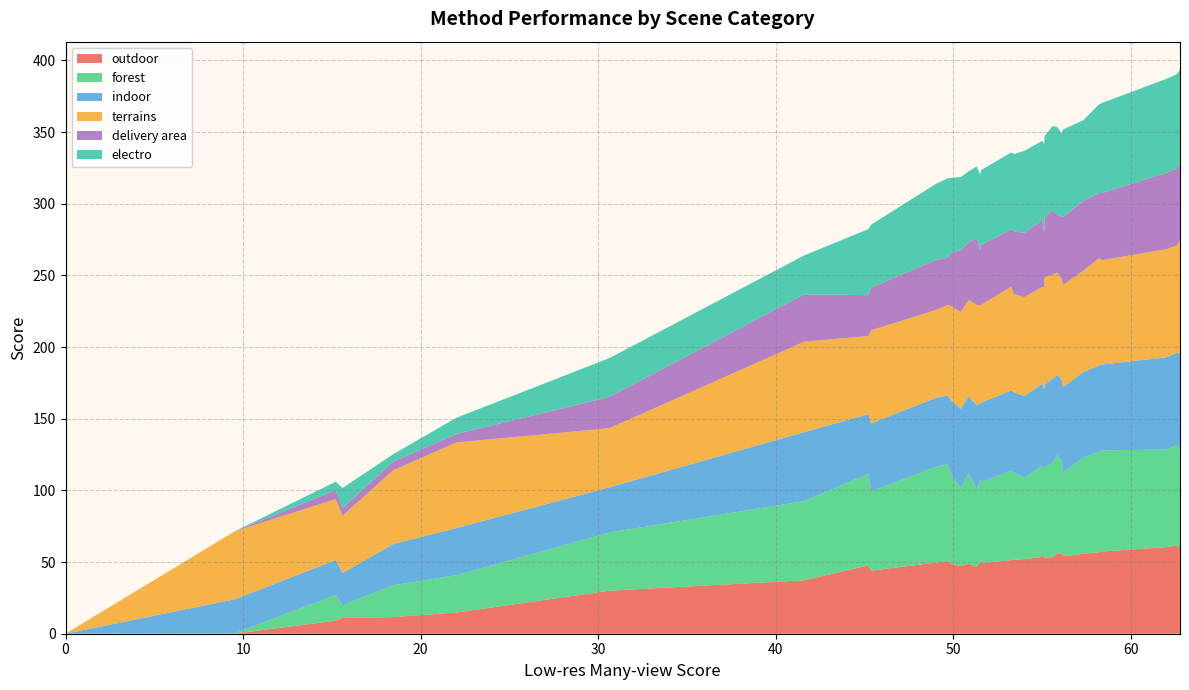

Reading left to right, list all the values displayed in this chart.

outdoor: 60.5	61.4	60.4	57.4	56.9	55.8	54.0	55.6	55.8	53.4	53.1	55.3	53.6	52.0	51.6	51.4	49.2	50.2	46.5	49.0	47.2	48.7	50.7	49.6	44.0	47.7	37.3	30.0	14.8	11.6	10.9	9.1	9.1	0.1	0.0
forest: 68.8	70.2	68.1	70.5	70.2	67.2	58.6	65.2	68.8	65.6	62.7	60.2	63.7	56.8	60.8	62.2	57.0	57.2	54.3	63.0	54.6	61.8	67.4	66.8	55.3	64.0	55.2	40.6	26.1	22.2	8.9	17.9	17.9	0.2	0.0
indoor: 66.2	64.3	64.3	59.9	60.1	59.7	59.4	56.8	55.9	58.8	58.2	54.9	57.1	56.9	56.1	56.1	55.1	53.5	58.5	53.7	55.3	51.8	48.1	48.1	47.4	41.5	48.1	31.5	32.8	28.7	22.6	24.4	24.4	23.7	0.0
terrains: 78.8	74.9	75.5	72.8	74.6	70.7	71.4	70.3	71.5	72.7	74.8	71.1	67.4	69.1	68.3	72.3	68.4	68.5	70.0	67.2	67.4	66.2	63.1	61.3	64.9	54.5	63.1	41.3	59.8	51.5	40.0	42.5	42.5	47.5	0.0
delivery area: 53.7	53.6	53.2	46.9	45.6	48.6	47.3	43.3	40.3	44.8	41.6	38.6	46.8	44.7	44.0	39.8	41.7	38.5	47.1	40.1	43.1	37.3	33.0	34.8	29.9	28.6	33.0	21.8	5.8	6.0	5.2	6.3	6.3	0.0	0.0
electro: 65.5	65.8	65.6	62.9	62.0	56.4	61.1	58.1	61.2	58.8	56.8	61.8	55.2	57.4	53.9	53.9	52.3	52.7	49.6	49.8	51.1	52.3	55.3	53.1	43.9	46.2	27.2	27.1	11.4	5.2	14.1	5.9	5.9	0.0	0.0